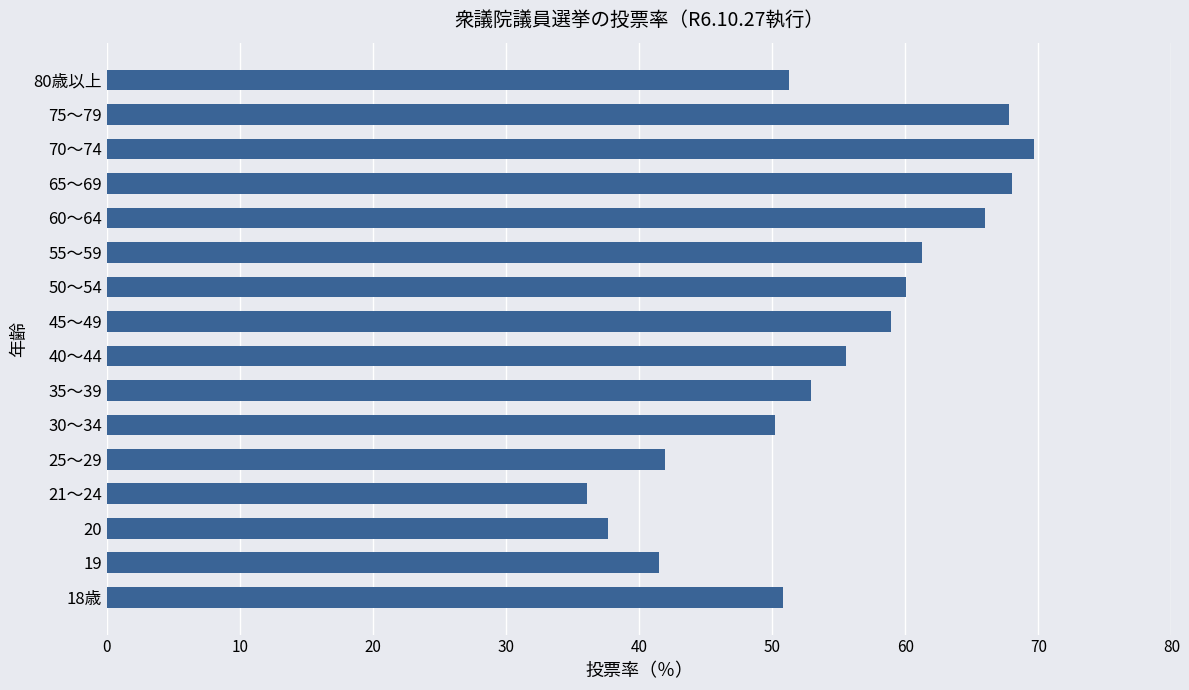

What is the ratio of the value at 65～69 to the value at 18歳?

1.3